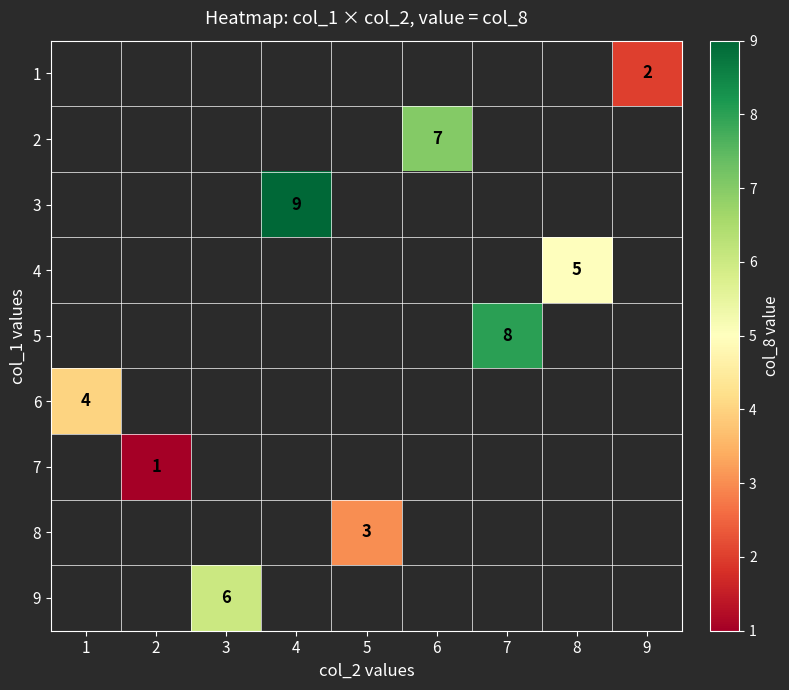

The value of 1 at 9 is 2. True or false?

True